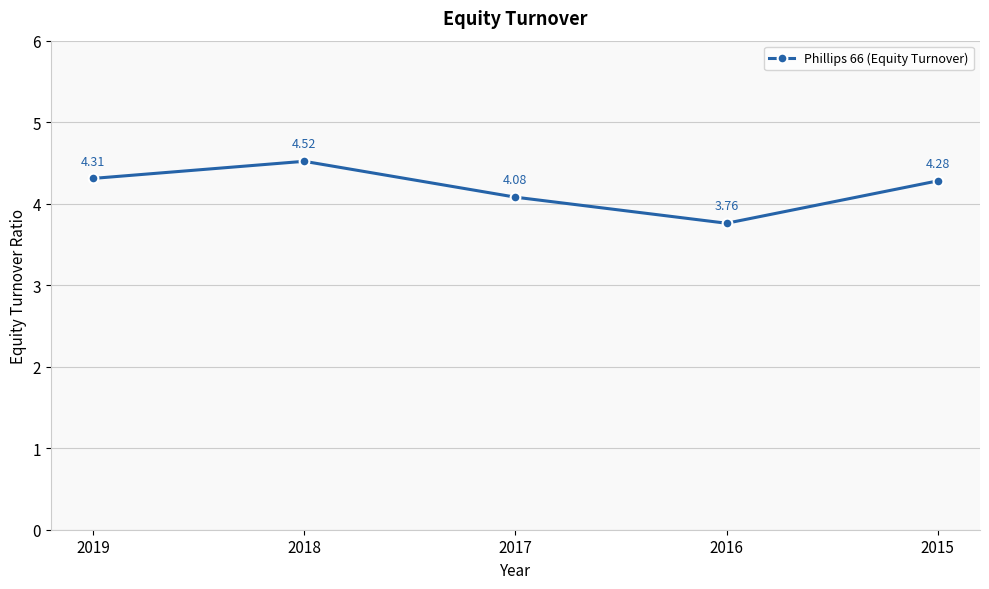

What is the difference between the values at 2015 and 2017?

0.2